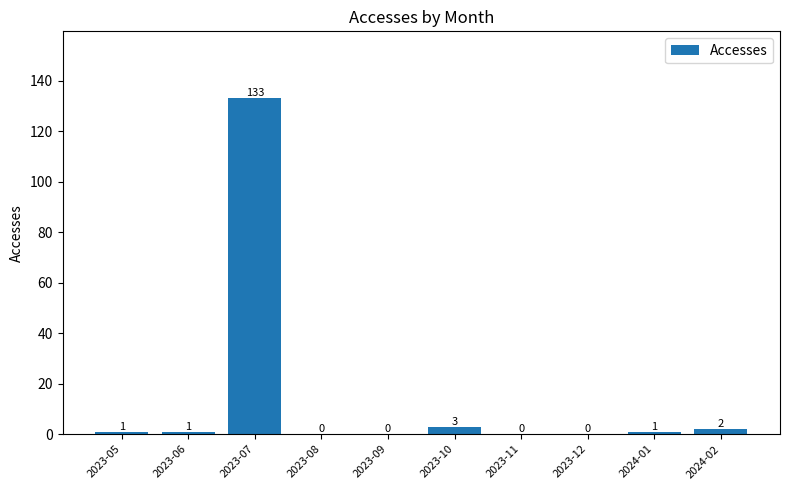

How many values are above zero?

6